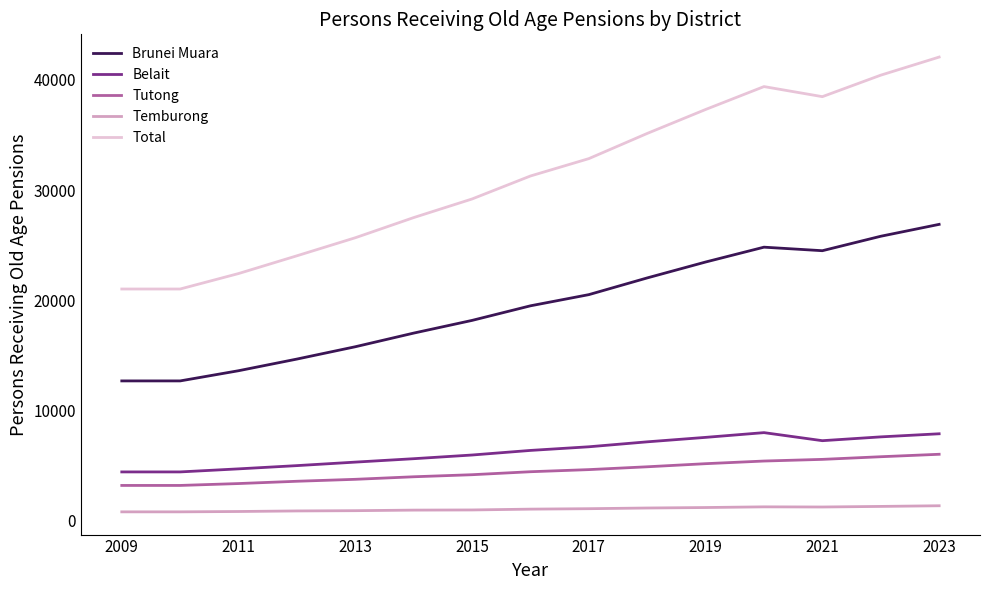

Which series has the largest range (max minus min)?

Total